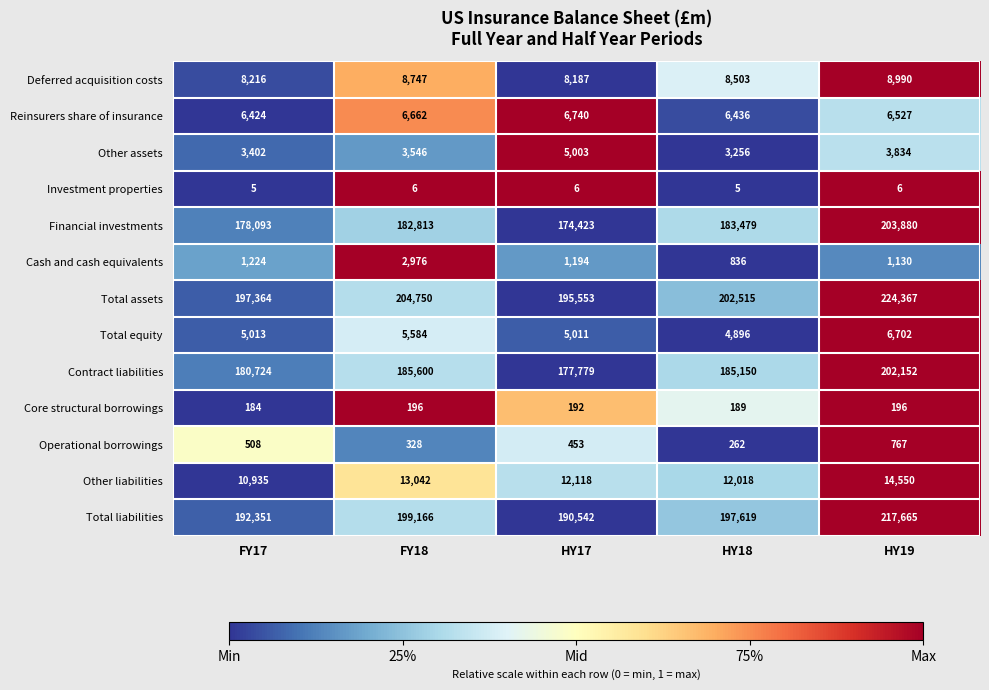

What is the difference between the maximum and second lowest values in the Total equity series?

1691